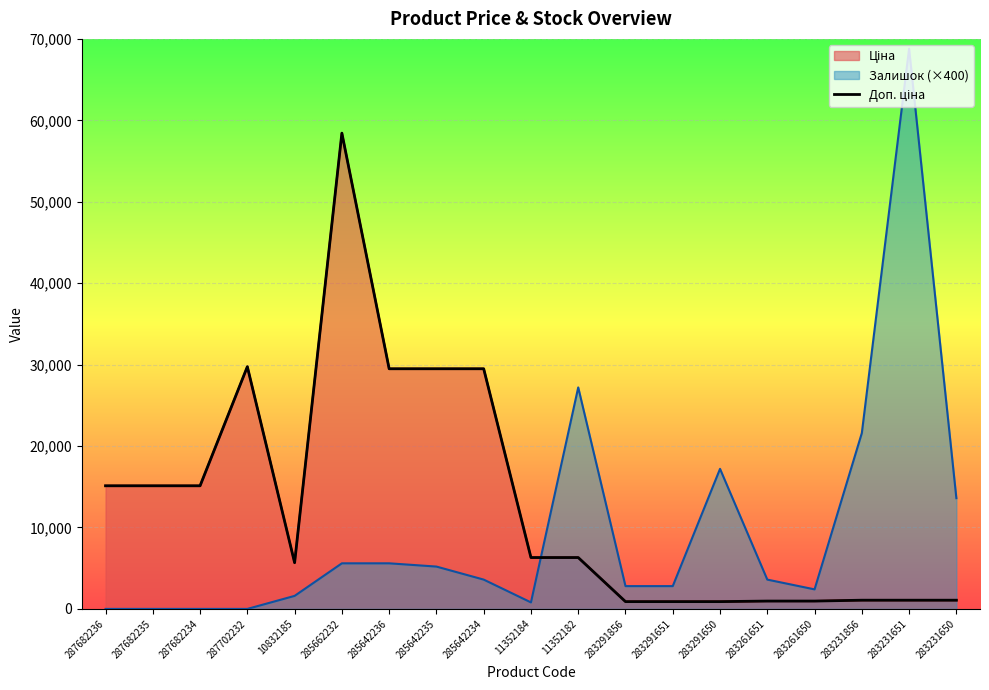

Is it true that the value at 283261650 is 259.1?

False